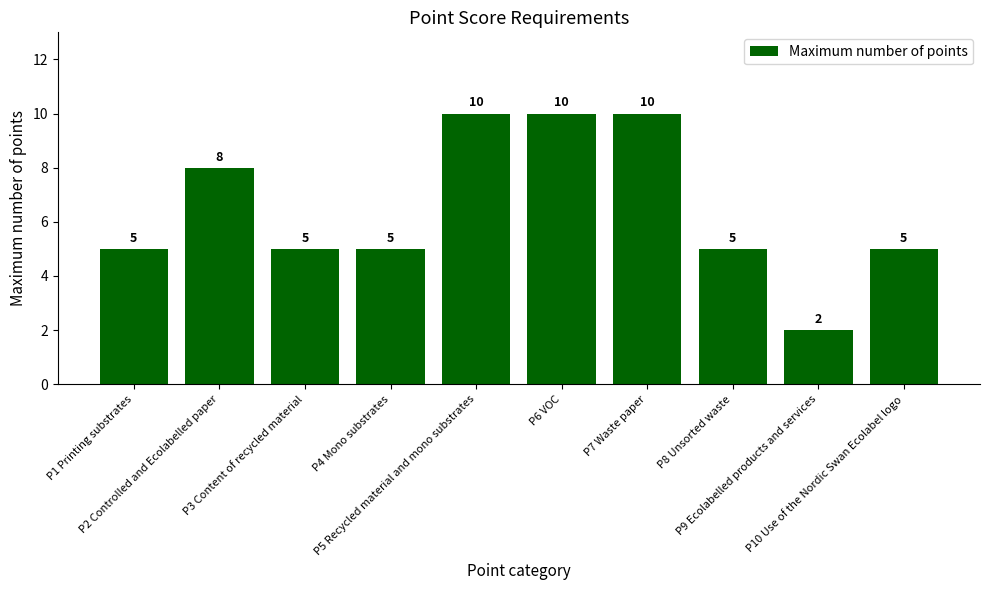

Count the values in the range 5 to 10.

9